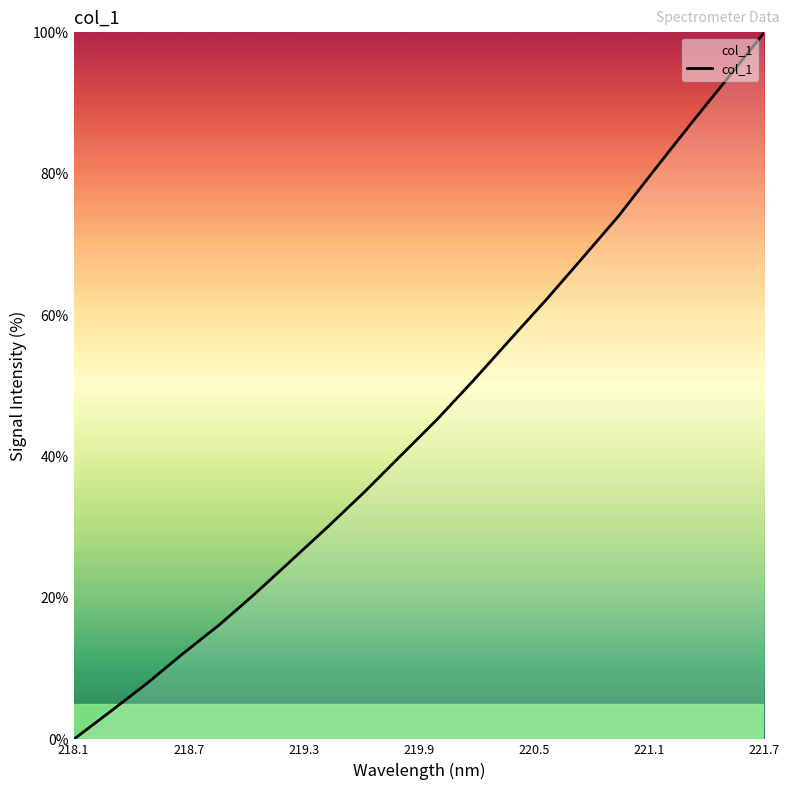

What is the greatest value displayed?

100.0